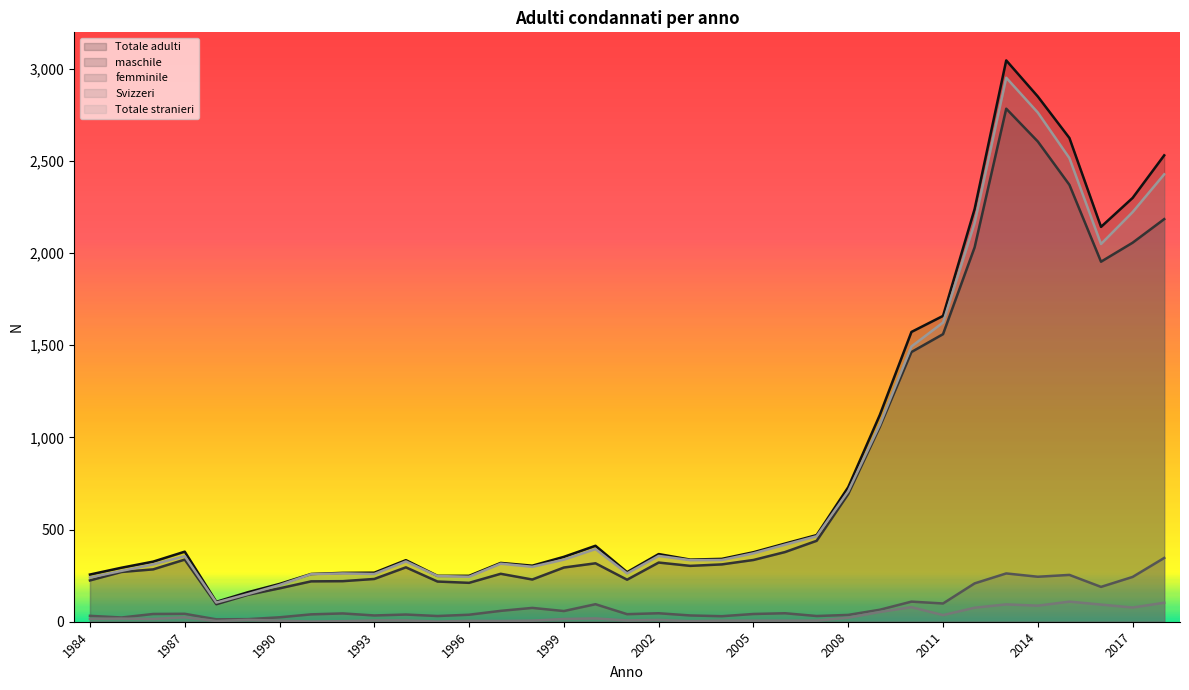

Which category has the lowest value in the Svizzeri series?

1991